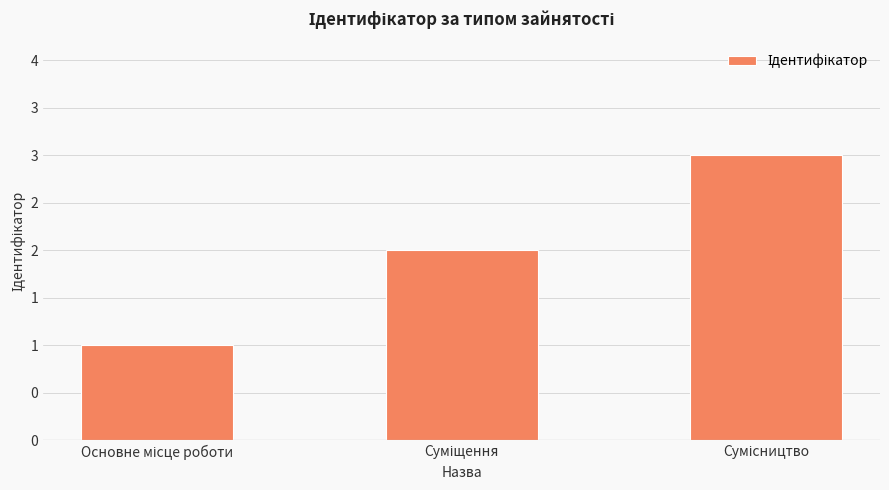

Read the value at Основне місце роботи.

1